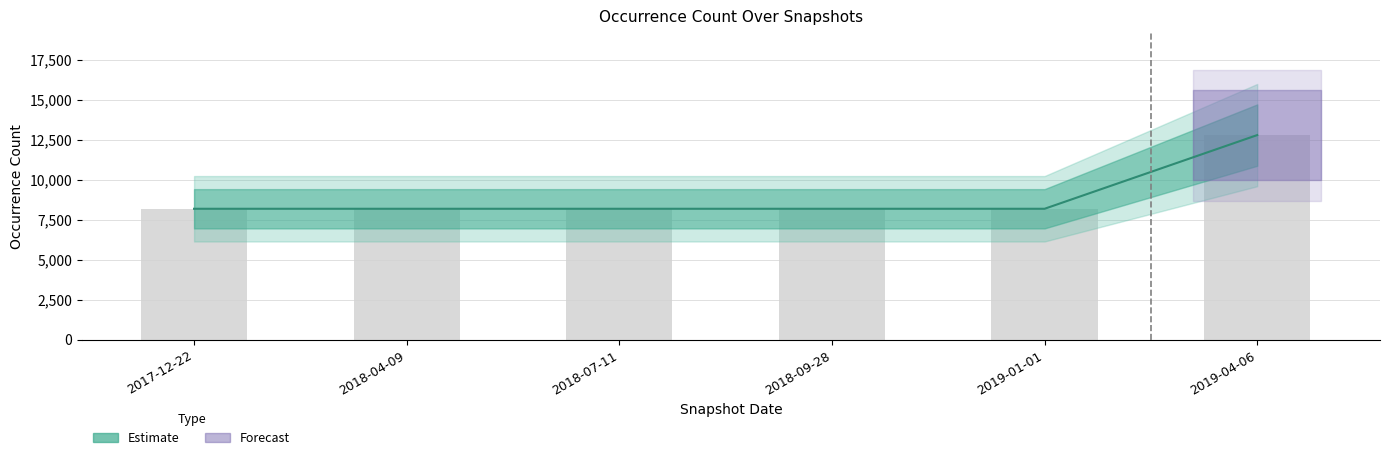

Where is the data nearest to the value 10487?

2017-12-22